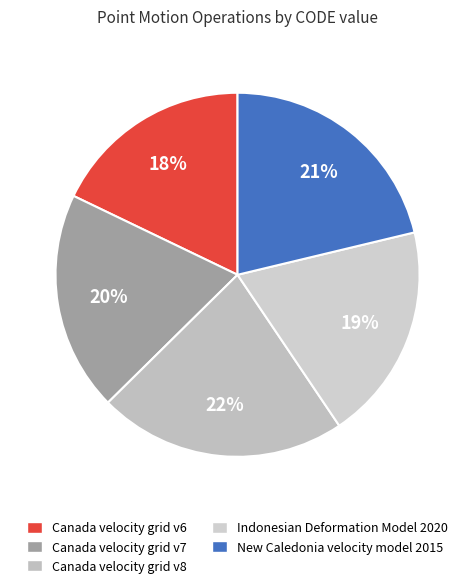

What percentage is the Canada velocity grid v8 slice, to the nearest percent?

22%